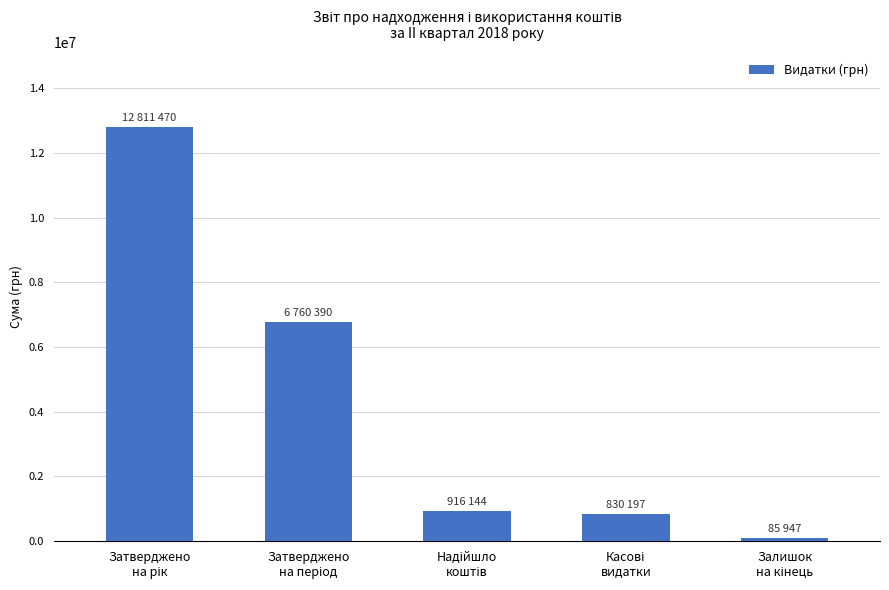

What is the greatest value displayed?

12811470